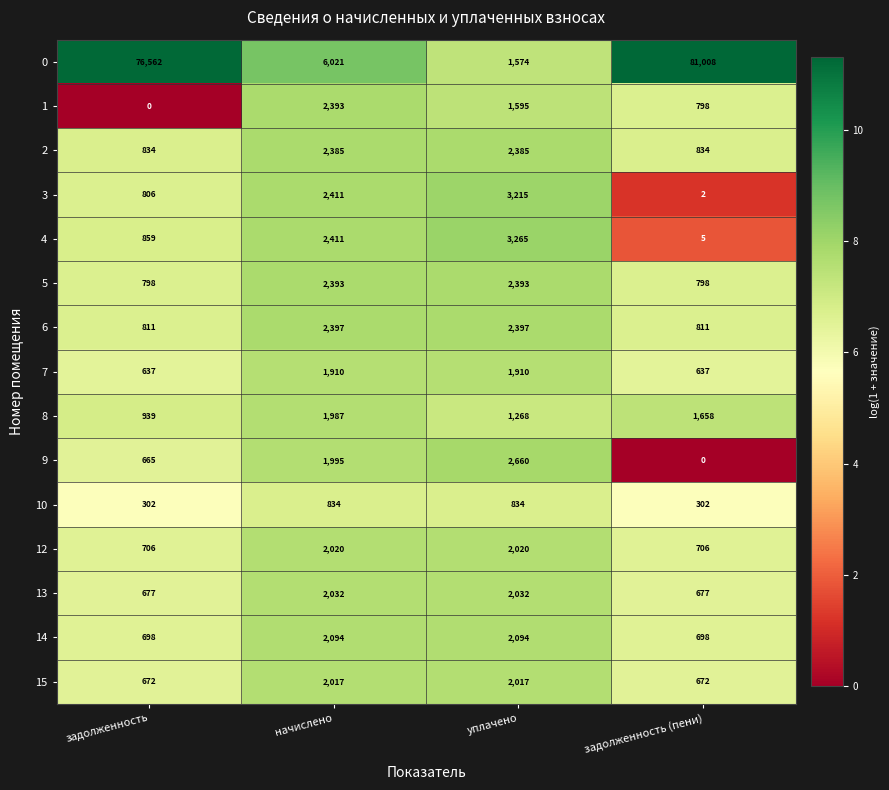

Which category has the lowest value in the 3 series?

задолженность (пени)